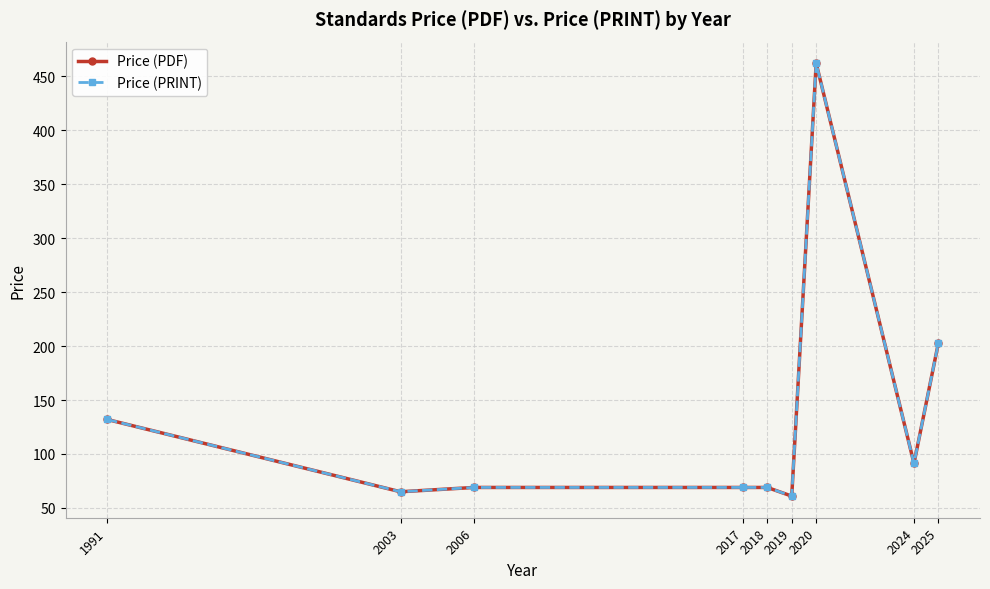

True or false: Price (PDF) has more than 1 interior local peaks.

False